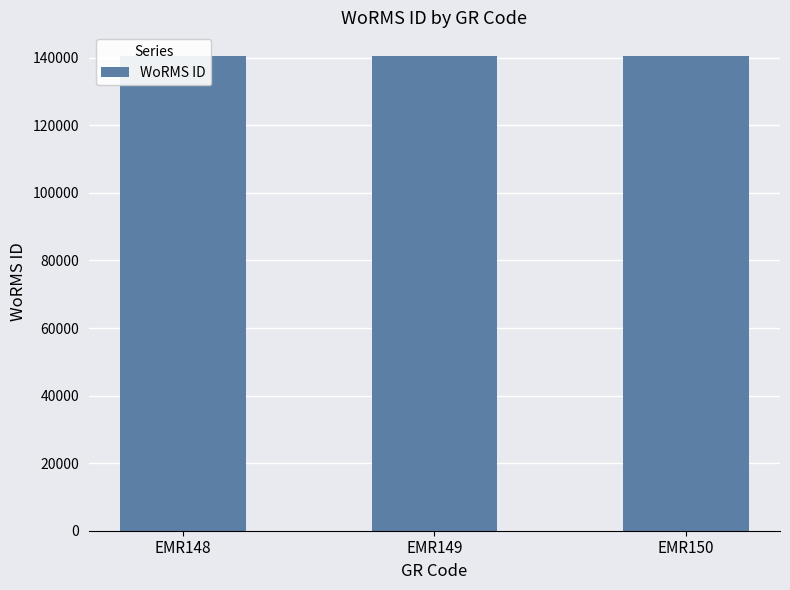

True or false: the data shows 140510 at EMR148.

True